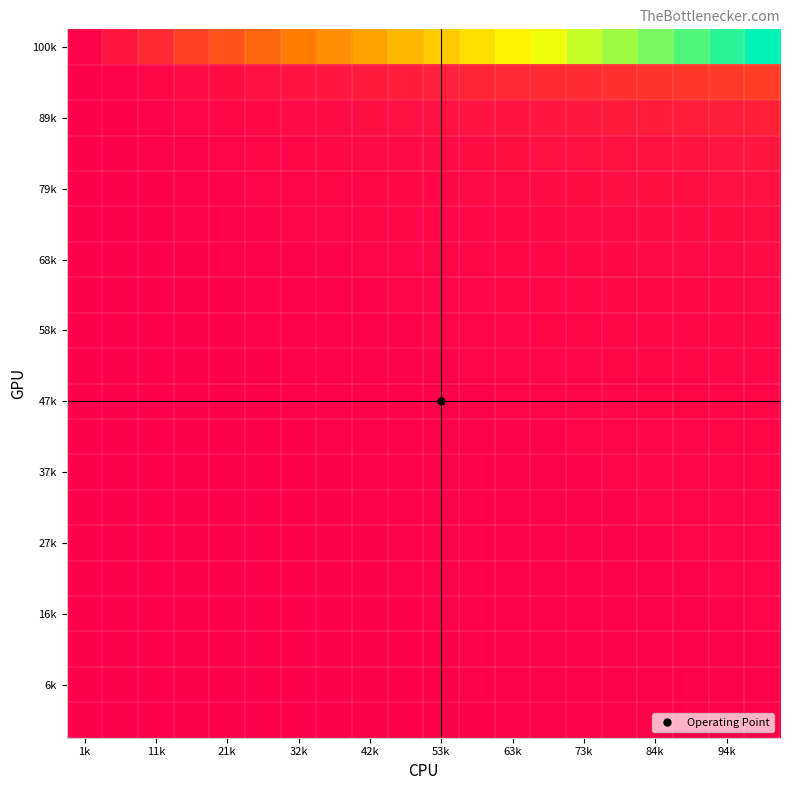

At how many categories does at least one series exceed 0?

20